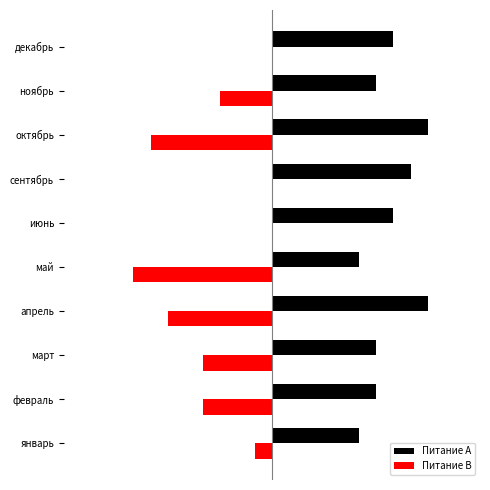

What is the lowest value of the Питание B series?

-8